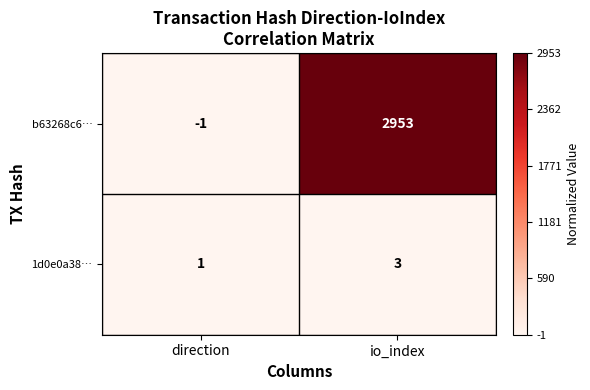

List the series in order of their peak value, lowest first.

1d0e0a38…, b63268c6…